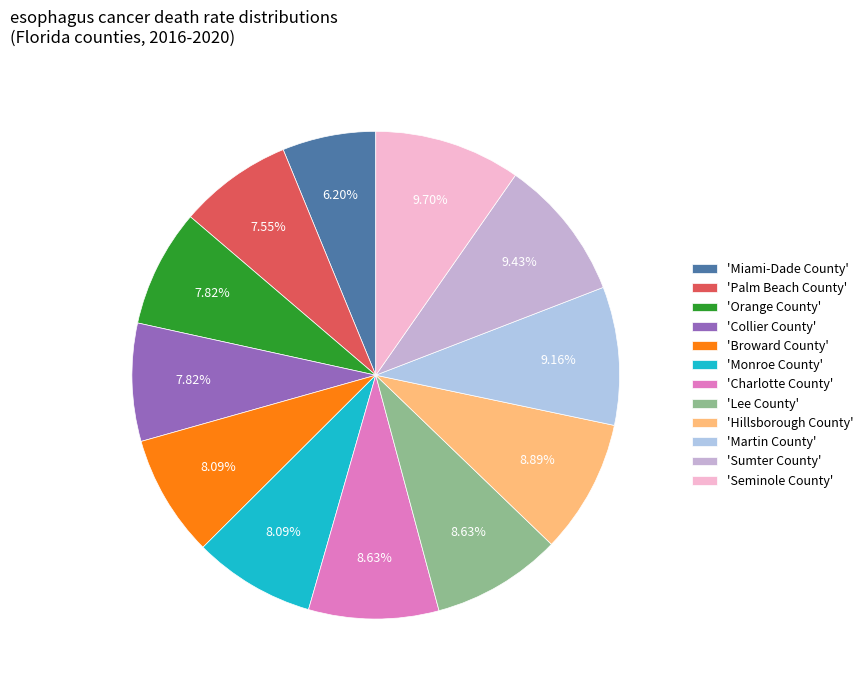

Which category has the biggest portion of the pie?

Seminole County